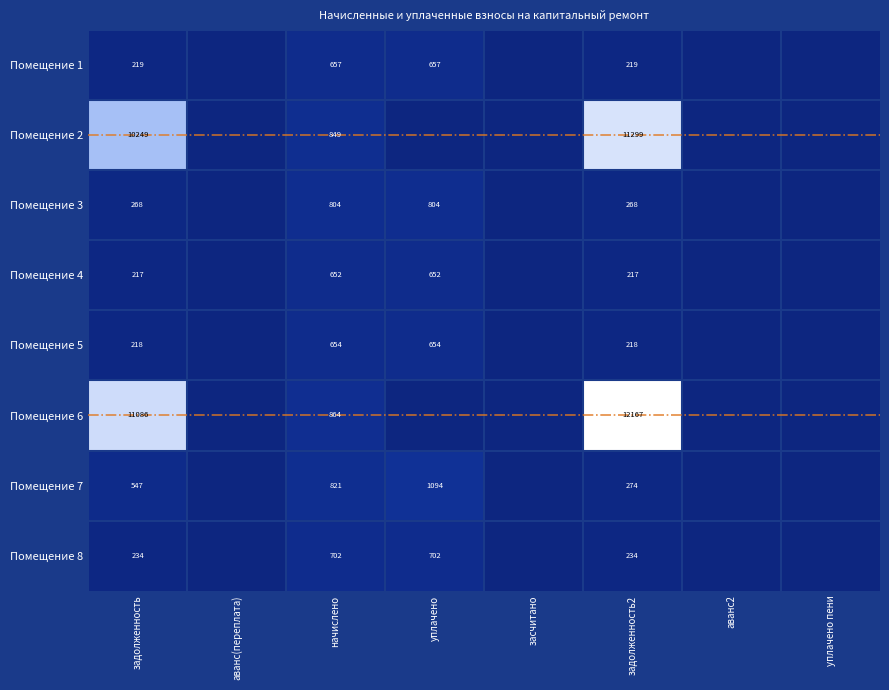

True or false: Помещение 1 has a value of 89 at задолженность2.

False